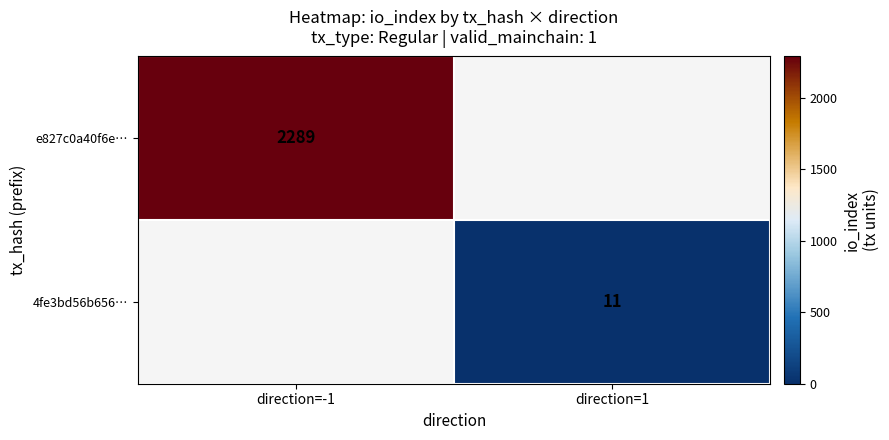

The value of 4fe3bd56b656… at direction=1 is 11. True or false?

True